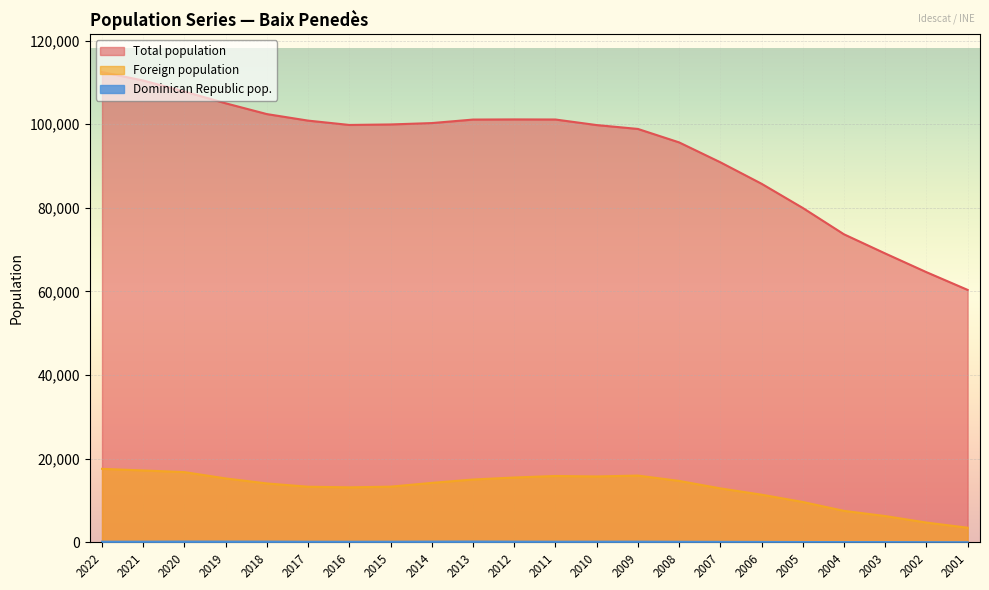

Where does the Dominican Republic pop. series first go above 151?

2022